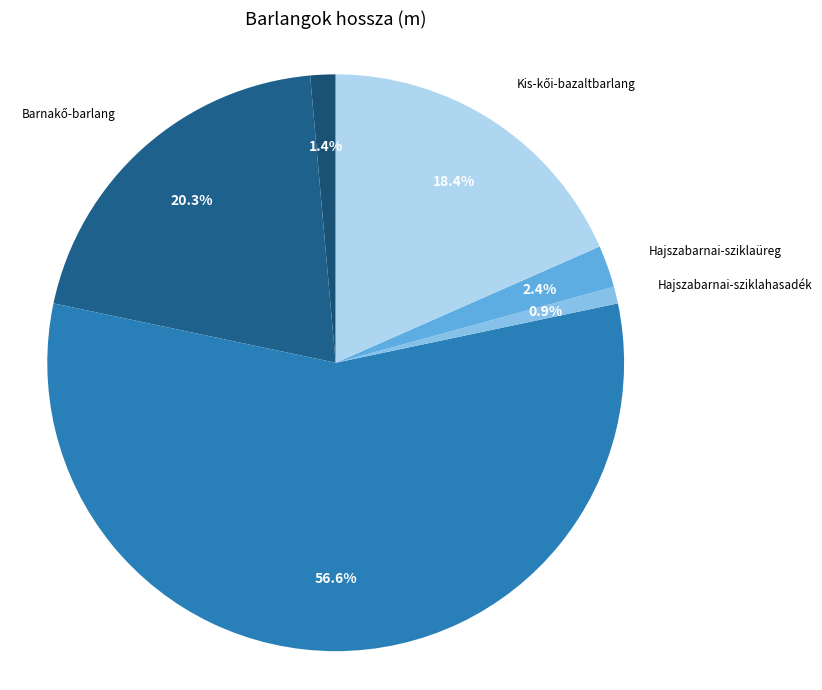

To the nearest percent, what is the average slice percentage?

17%